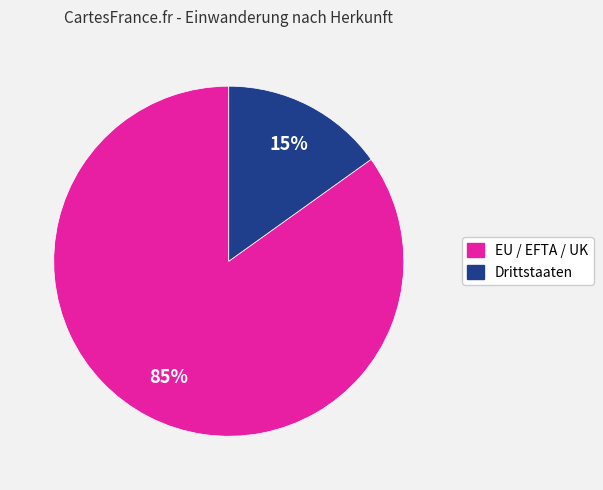

Approximately how many times larger is the value at Drittstaaten compared to EU / EFTA / UK?

0.2